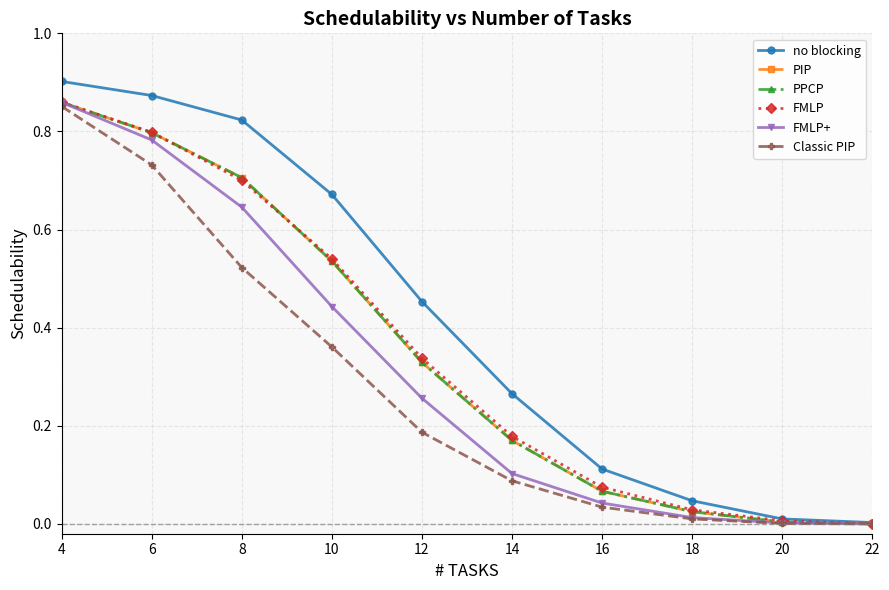

Does the chart have visible grid lines?

Yes